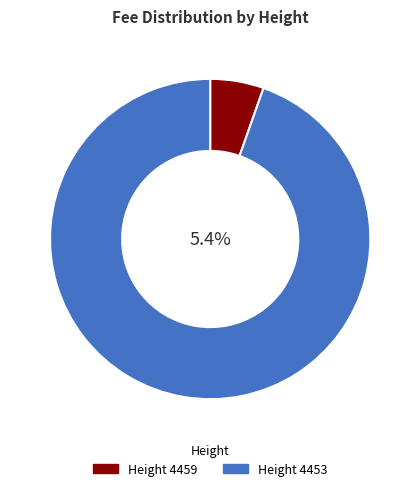

Which has a higher value, 4459 or 4453?

4453